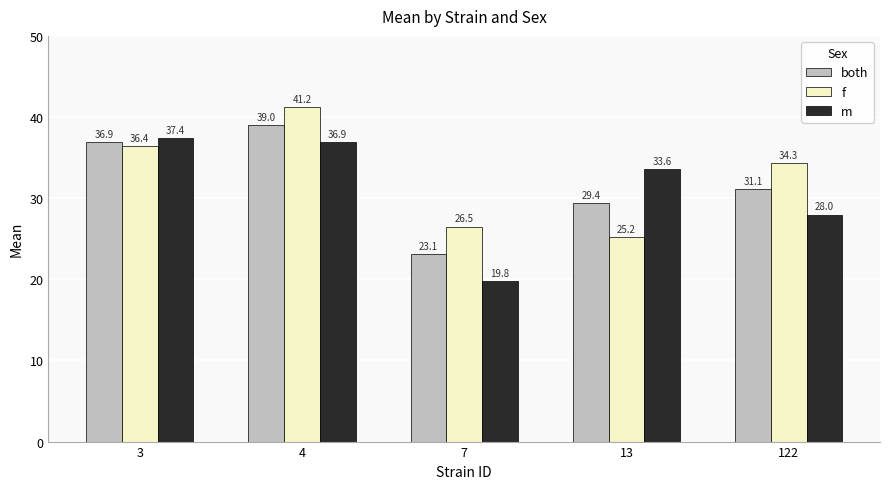

The m series shows 11.1 at 4. True or false?

False